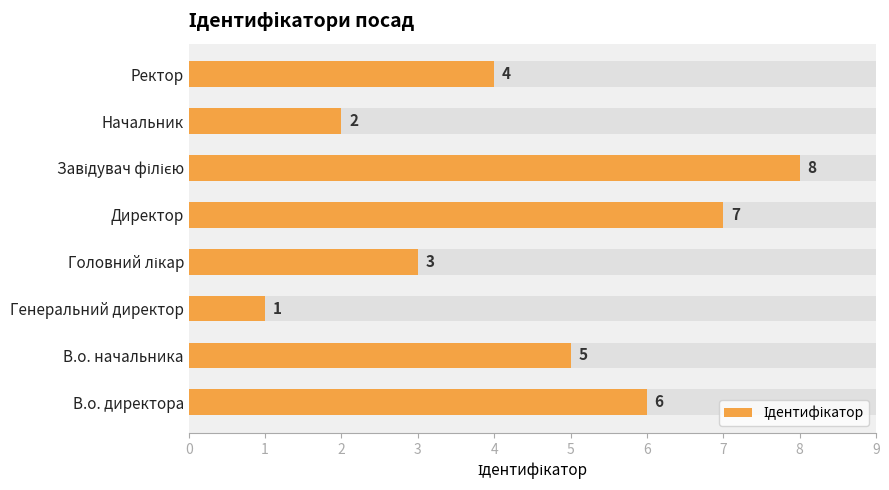

What is the average value?

4